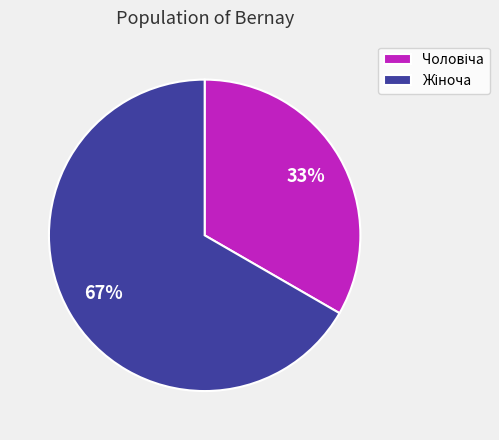

Count the number of slices in the pie.

2